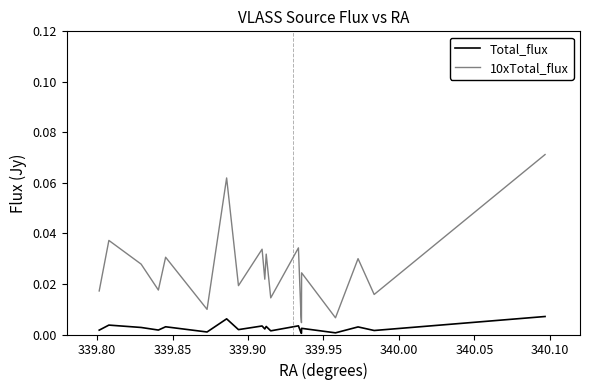

What are all the series names shown in the legend?

Total_flux, 10xTotal_flux